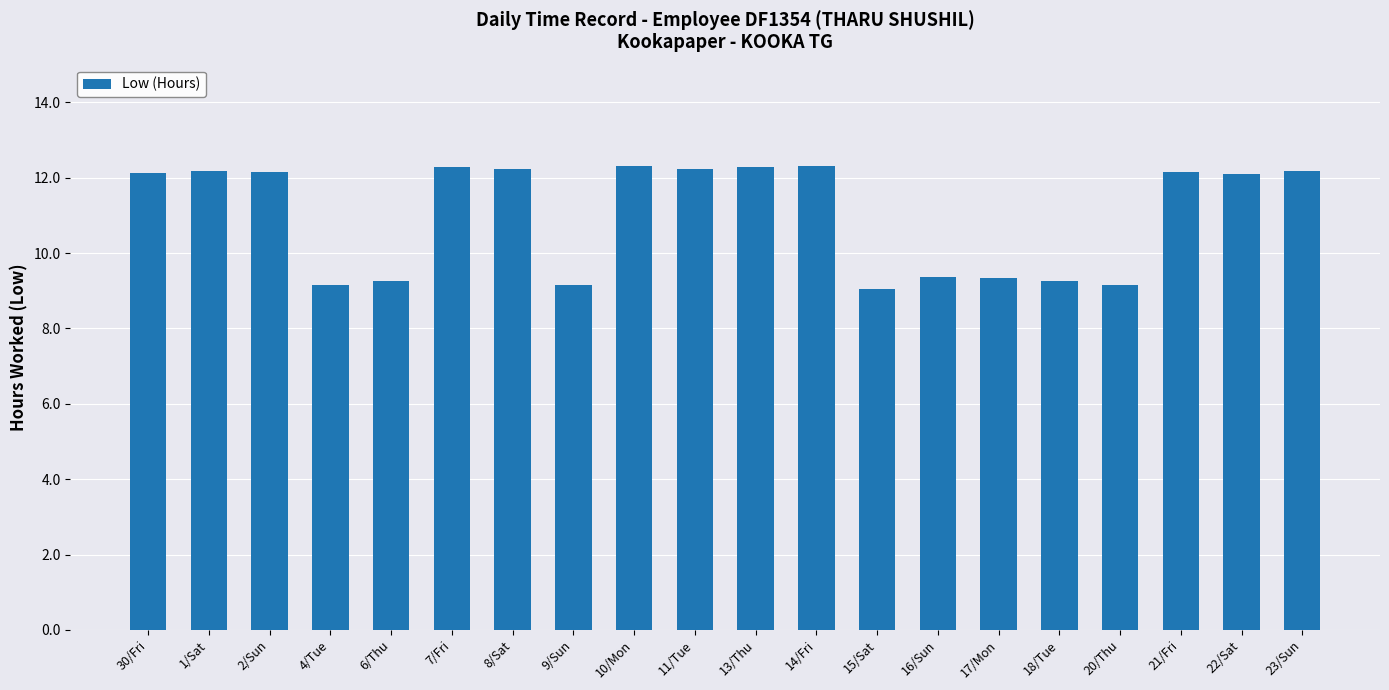

What is the label of the 10th bar from the right?

13/Thu